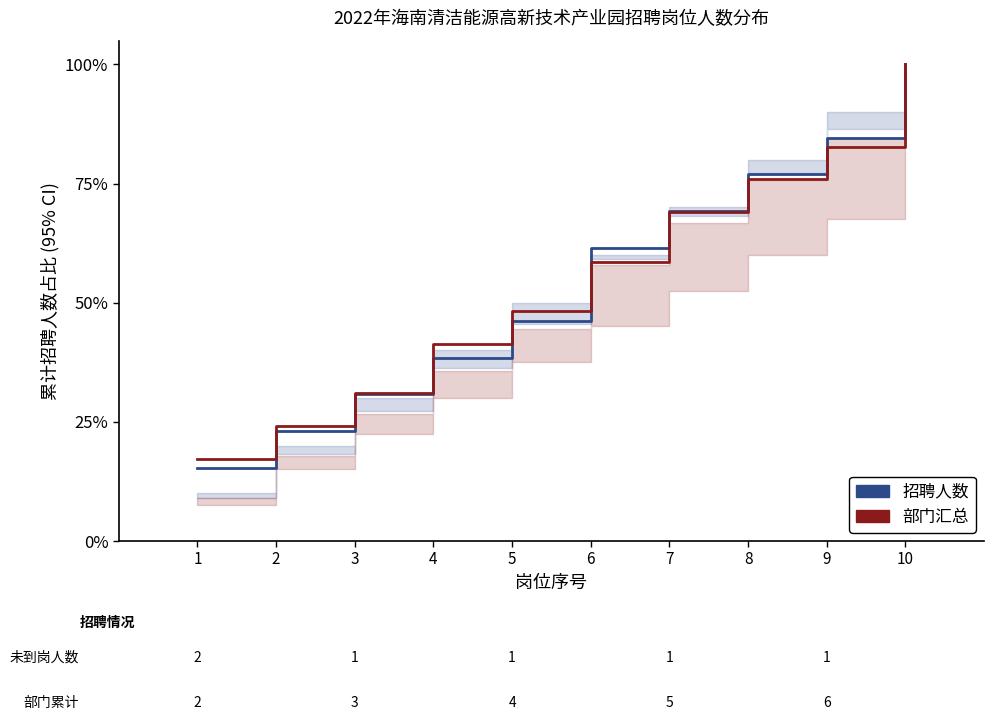

Where is 招聘人数 nearest to the value 0?

1